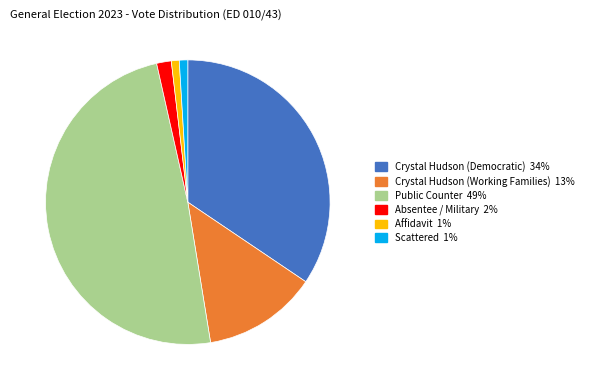

Is there a majority slice in this chart?

No